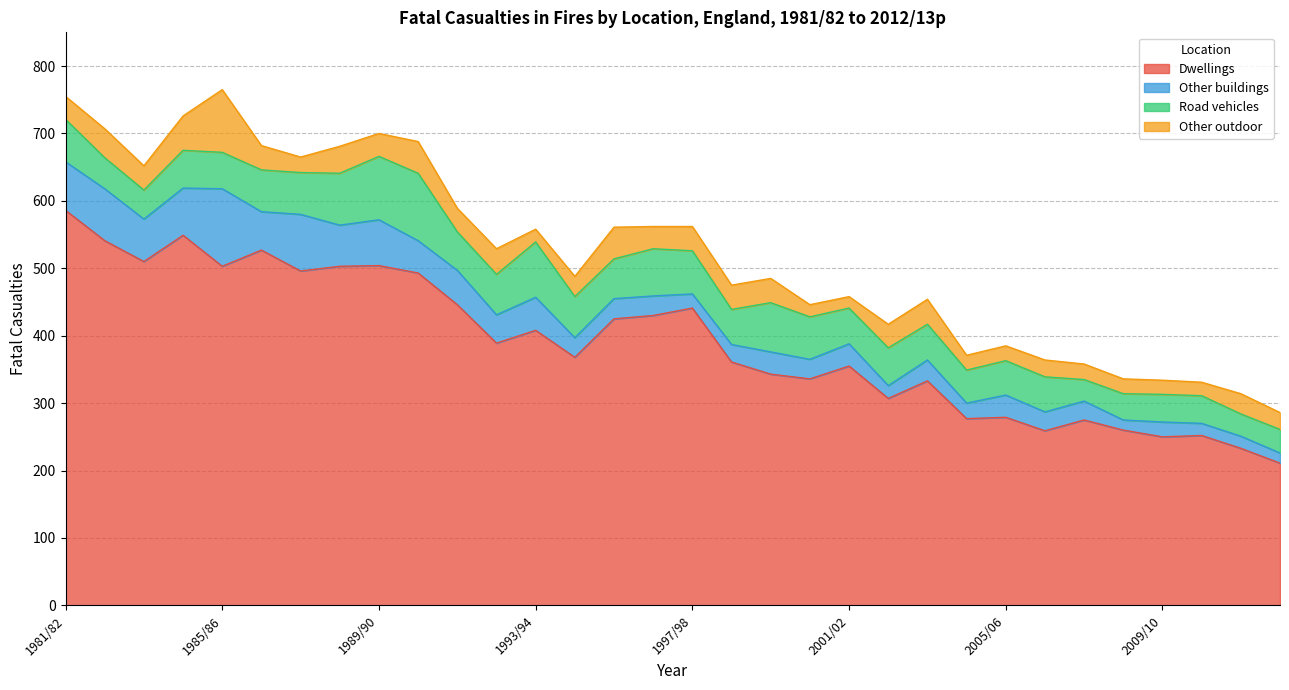

List the labels in order of Other outdoor value, largest first.

1985/86, 1984/85, 1990/91, 1995/96, 1982/83, 1988/89, 1992/93, 2003/04, 1983/84, 1986/87, 1997/98, 1998/99, 1999/00, 1991/92, 2002/03, 1981/82, 1989/90, 1996/97, 1994/95, 2011/12r, 2006/07, 2012/13p, 1987/88, 2007/08, 2004/05, 2005/06, 2008/09, 2009/10, 2010/11, 1993/94, 2000/01, 2001/02